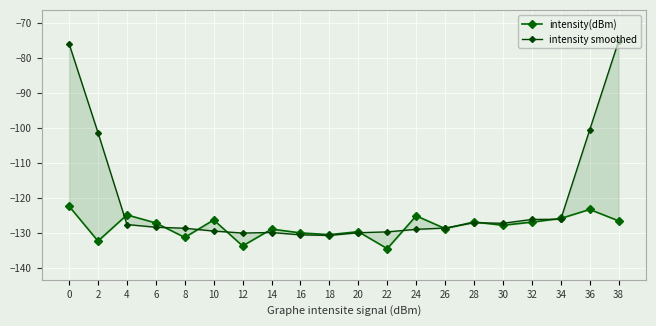

The intensity smoothed series shows -74.0 at 16. True or false?

False